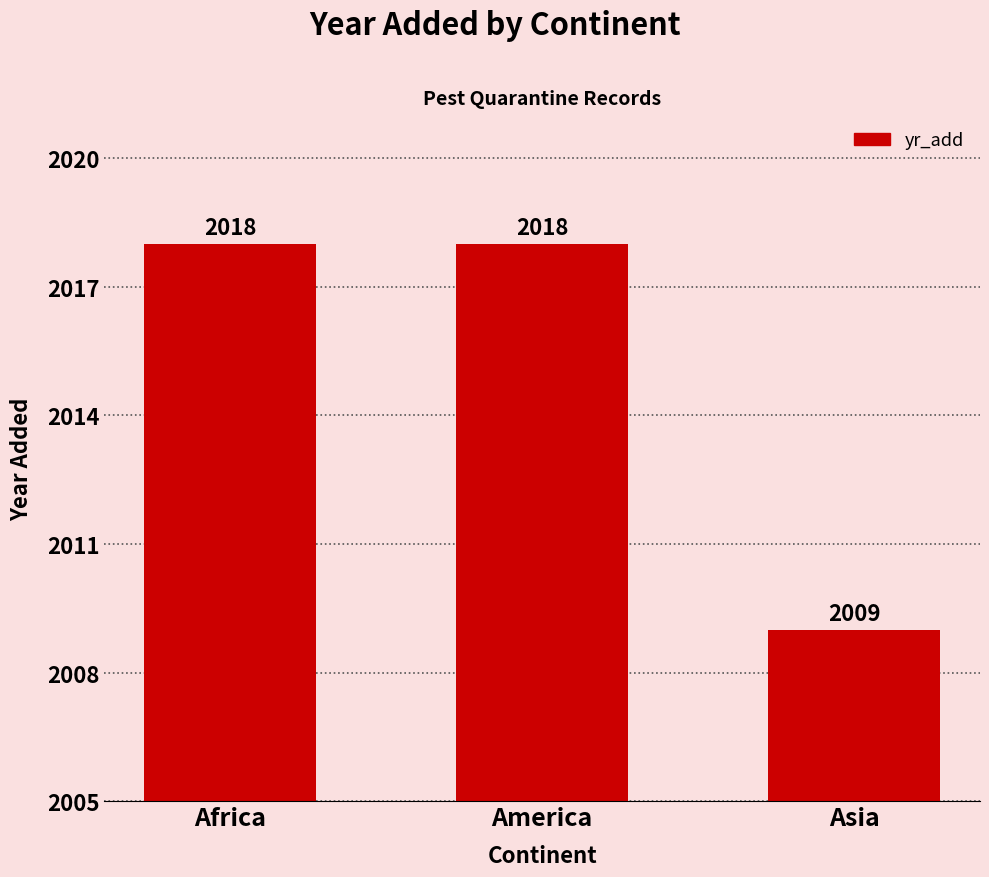

Which label corresponds to the smallest value in the chart?

Asia